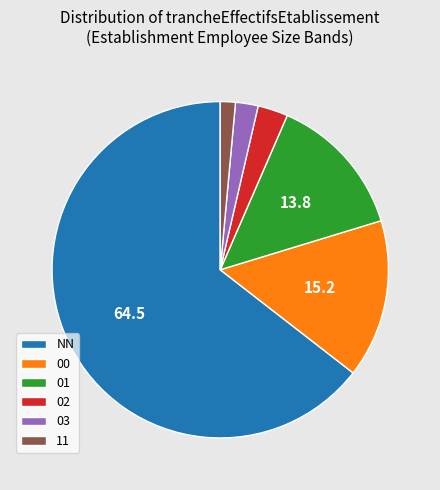

Which has a higher value, 11 or 03?

03